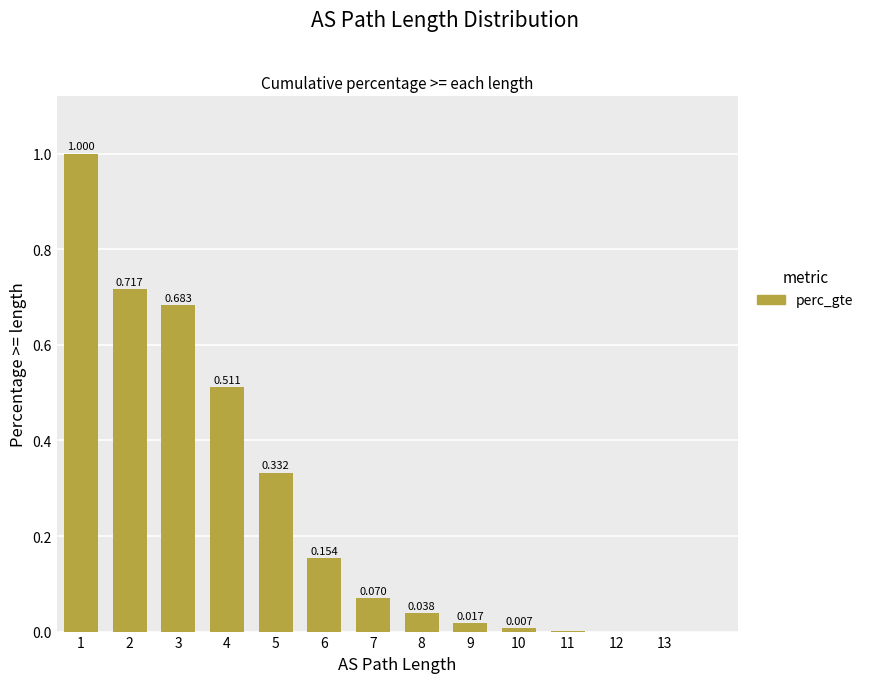

What is the change in value from 2 to 10?

-0.7